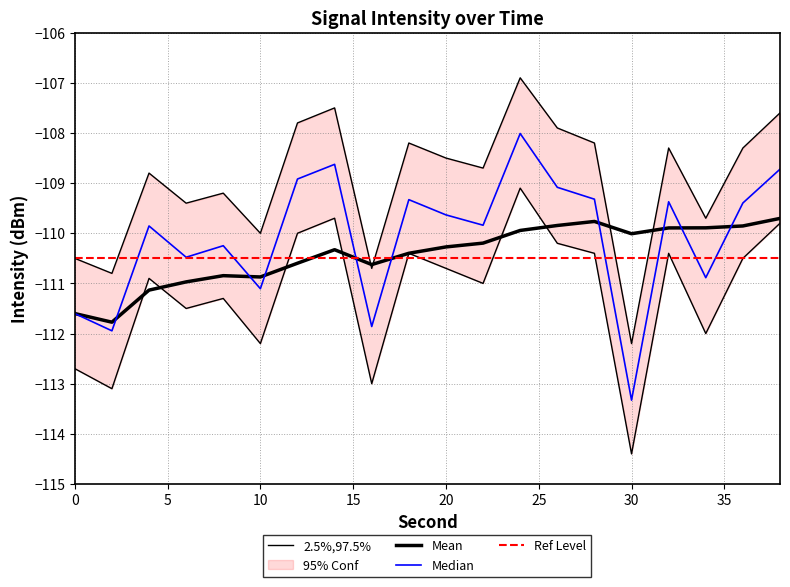

Between 18 and 22, which series saw the biggest shift?

lower_bound